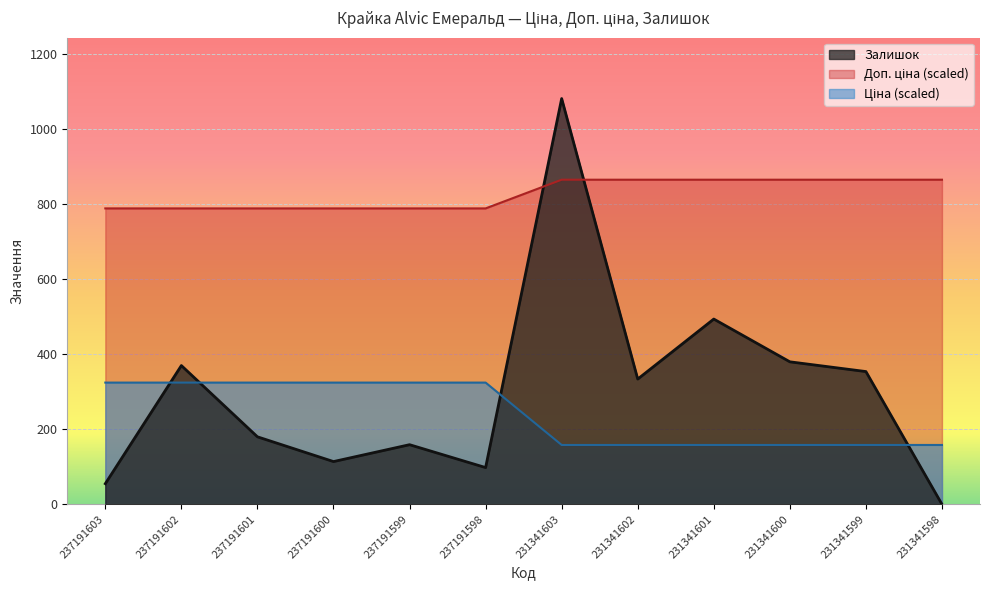

List the labels in order of Доп. ціна value, largest first.

231341603, 231341602, 231341601, 231341600, 231341599, 231341598, 237191603, 237191602, 237191601, 237191600, 237191599, 237191598